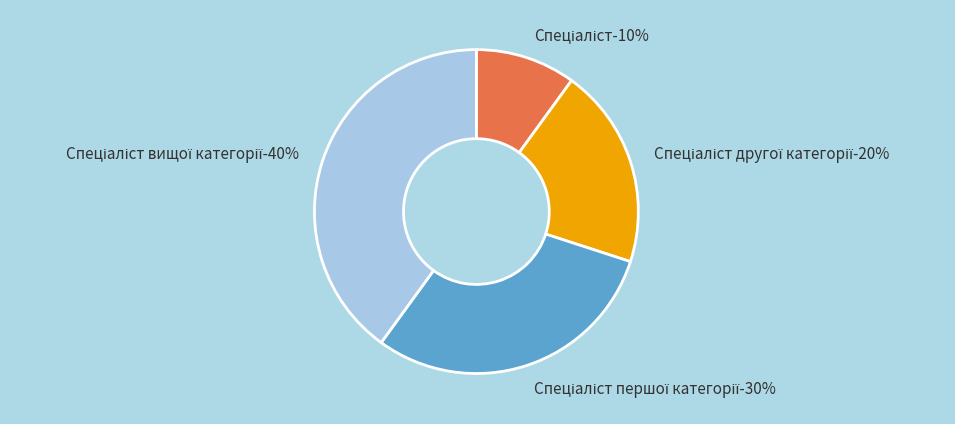

How many segments does this pie chart have?

4